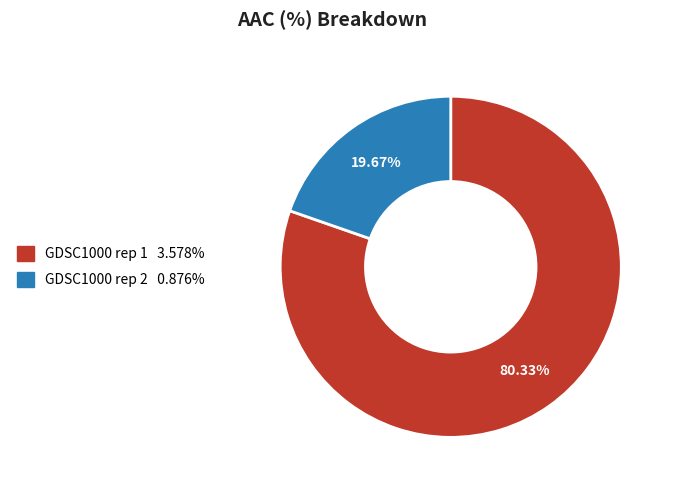

Approximately how many times larger is the value at GDSC1000 rep 2 compared to GDSC1000 rep 1?

0.2